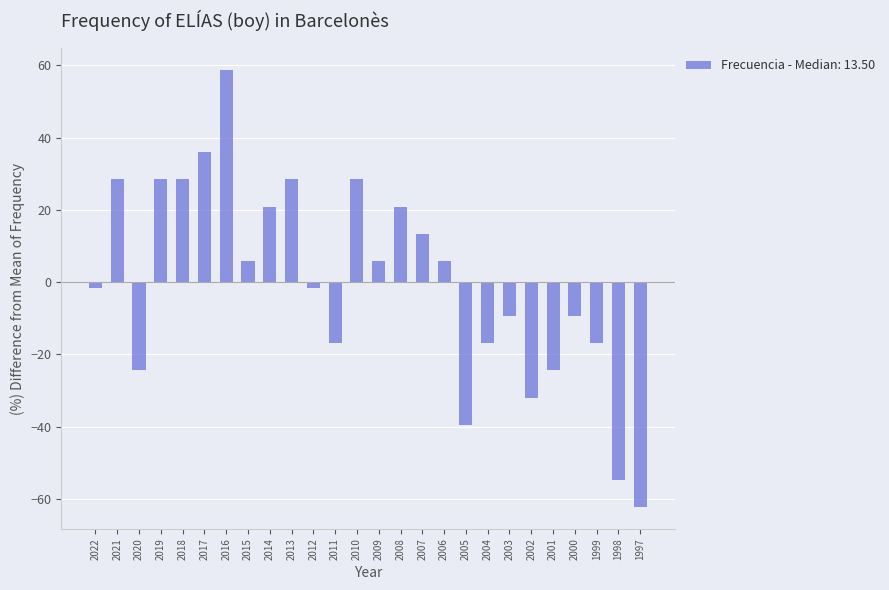

What is the difference between the second highest and second lowest values?

90.7